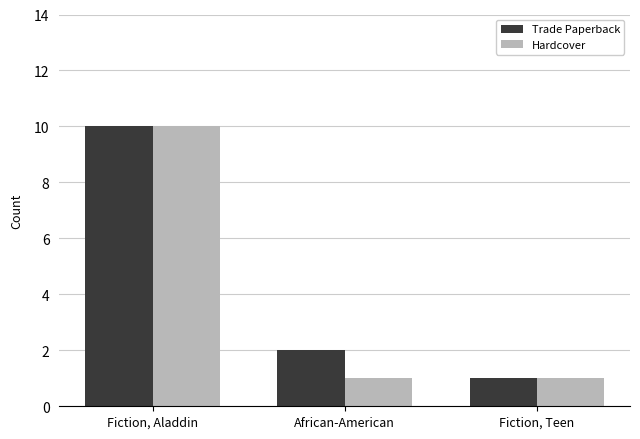

Is it true that Trade Paperback equals 3 at African-American?

False